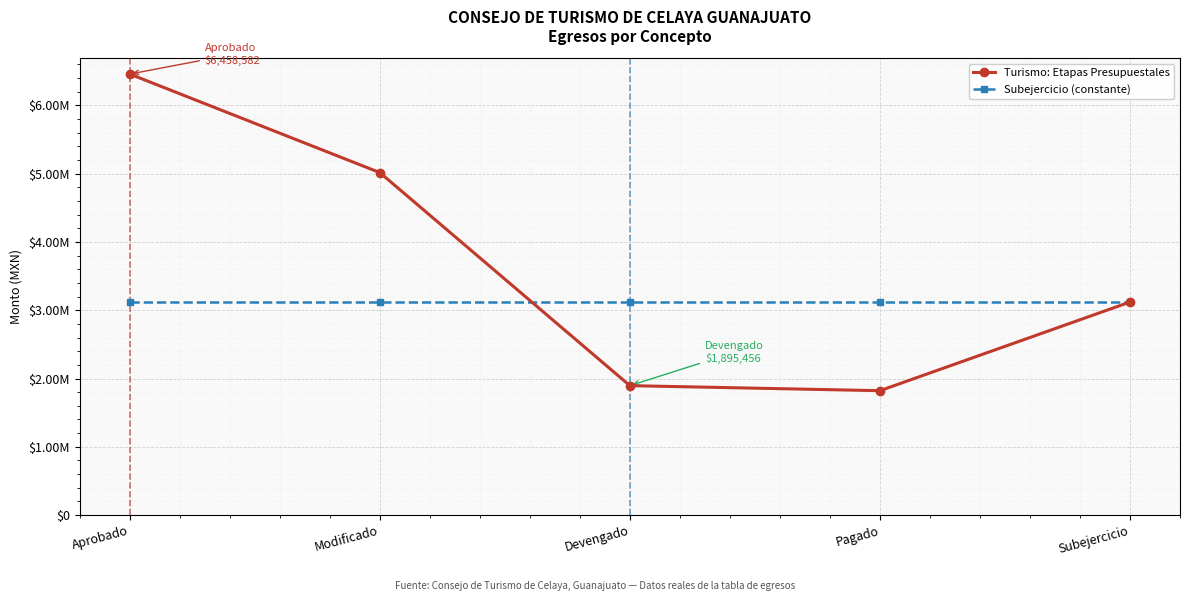

List the series in order of their overall mean, lowest first.

Subejercicio (constante), Turismo: Etapas Presupuestales